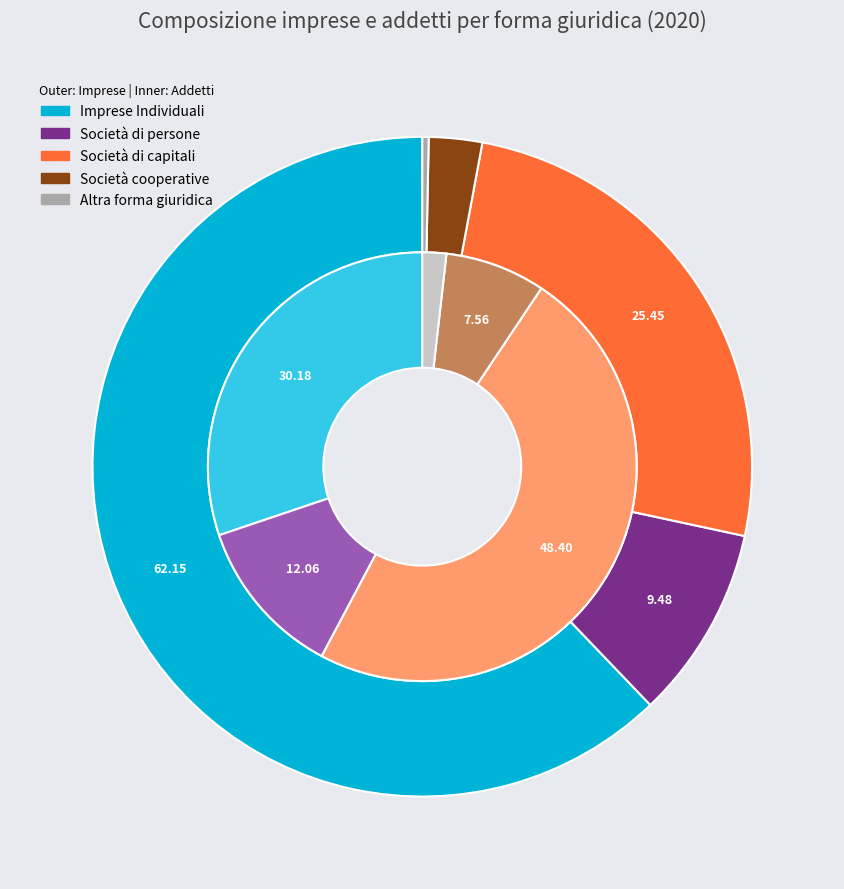

To the nearest percent, what is the average slice percentage?

20%